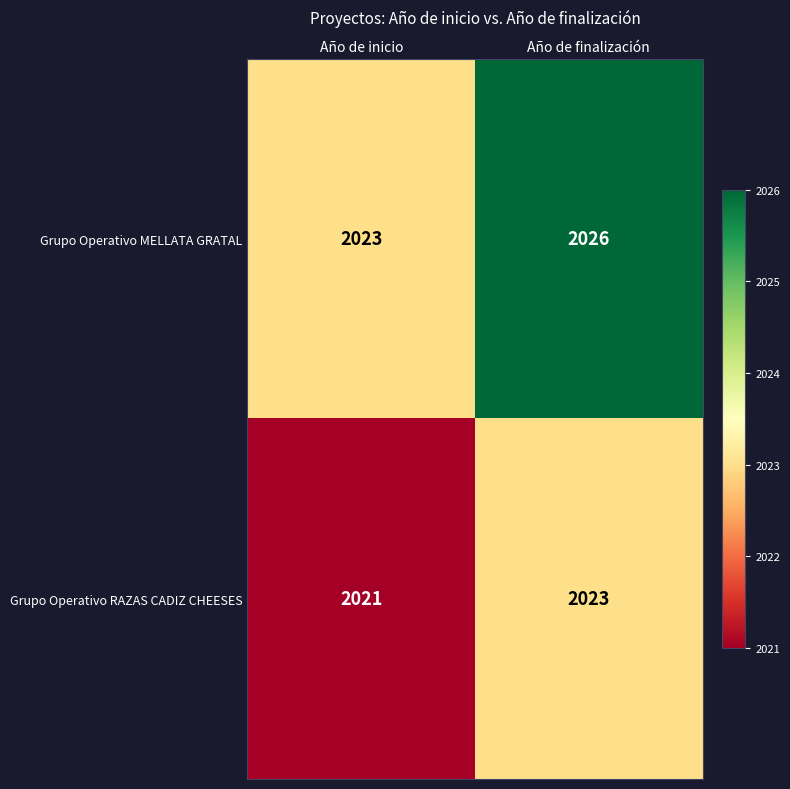

Which label corresponds to the largest value in the chart?

Año de finalización